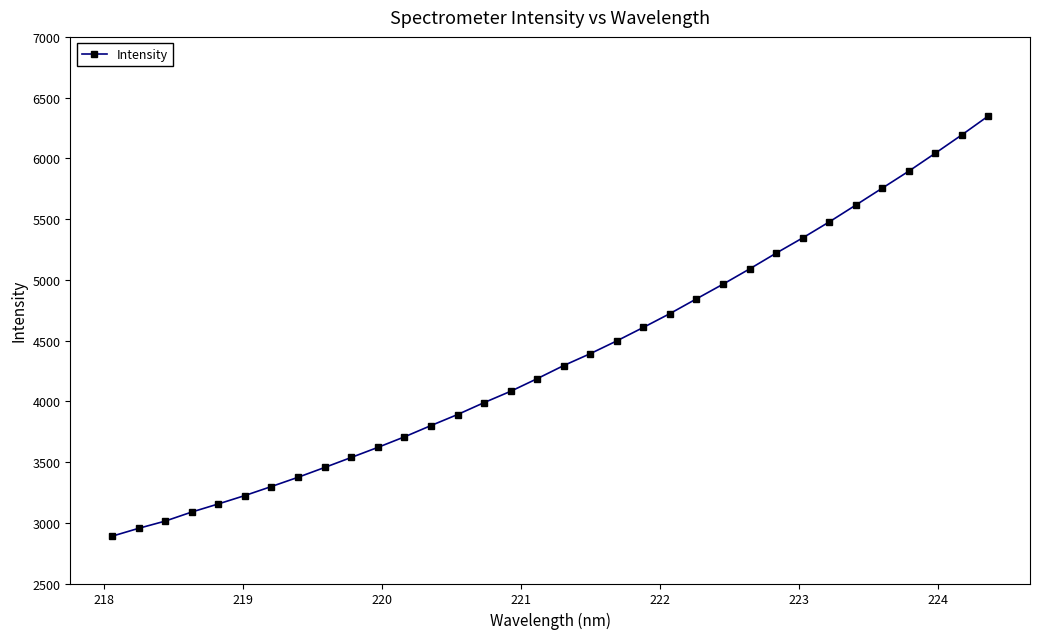

What is the maximum value shown in the chart?

6348.8